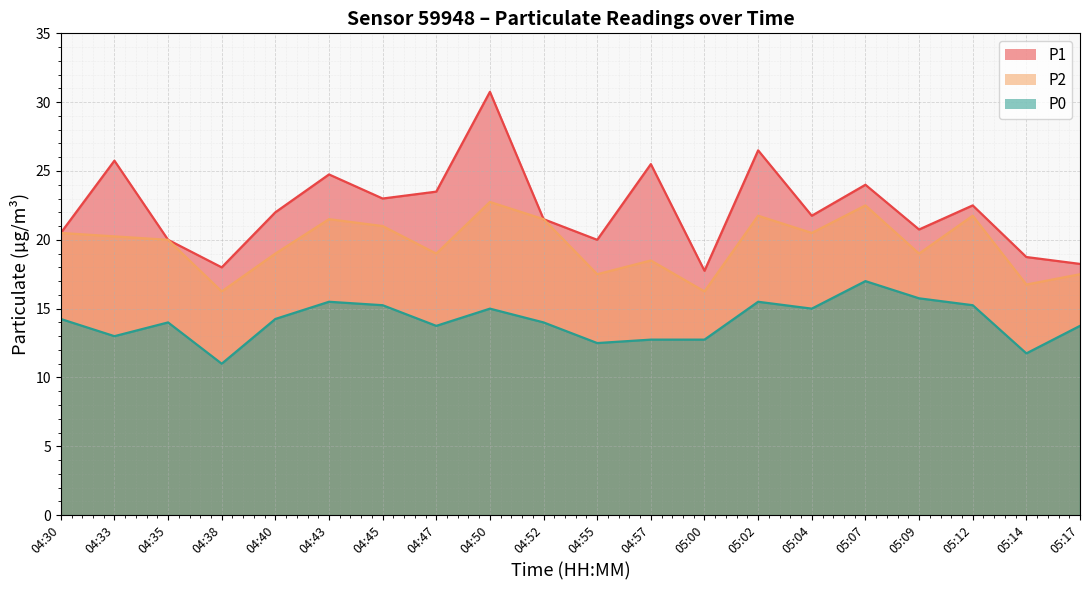

Reading left to right, transcribe all the data shown in this chart.

P1: 04:30=20.5	04:33=25.8	04:35=20.0	04:38=18.0	04:40=22.0	04:43=24.8	04:45=23.0	04:47=23.5	04:50=30.8	04:52=21.5	04:55=20.0	04:57=25.5	05:00=17.8	05:02=26.5	05:04=21.8	05:07=24.0	05:09=20.8	05:12=22.5	05:14=18.8	05:17=18.2
P2: 04:30=20.5	04:33=20.2	04:35=20.0	04:38=16.2	04:40=19.0	04:43=21.5	04:45=21.0	04:47=19.0	04:50=22.8	04:52=21.5	04:55=17.5	04:57=18.5	05:00=16.2	05:02=21.8	05:04=20.5	05:07=22.5	05:09=19.0	05:12=21.8	05:14=16.8	05:17=17.5
P0: 04:30=14.2	04:33=13.0	04:35=14.0	04:38=11.0	04:40=14.2	04:43=15.5	04:45=15.2	04:47=13.8	04:50=15.0	04:52=14.0	04:55=12.5	04:57=12.8	05:00=12.8	05:02=15.5	05:04=15.0	05:07=17.0	05:09=15.8	05:12=15.2	05:14=11.8	05:17=13.8